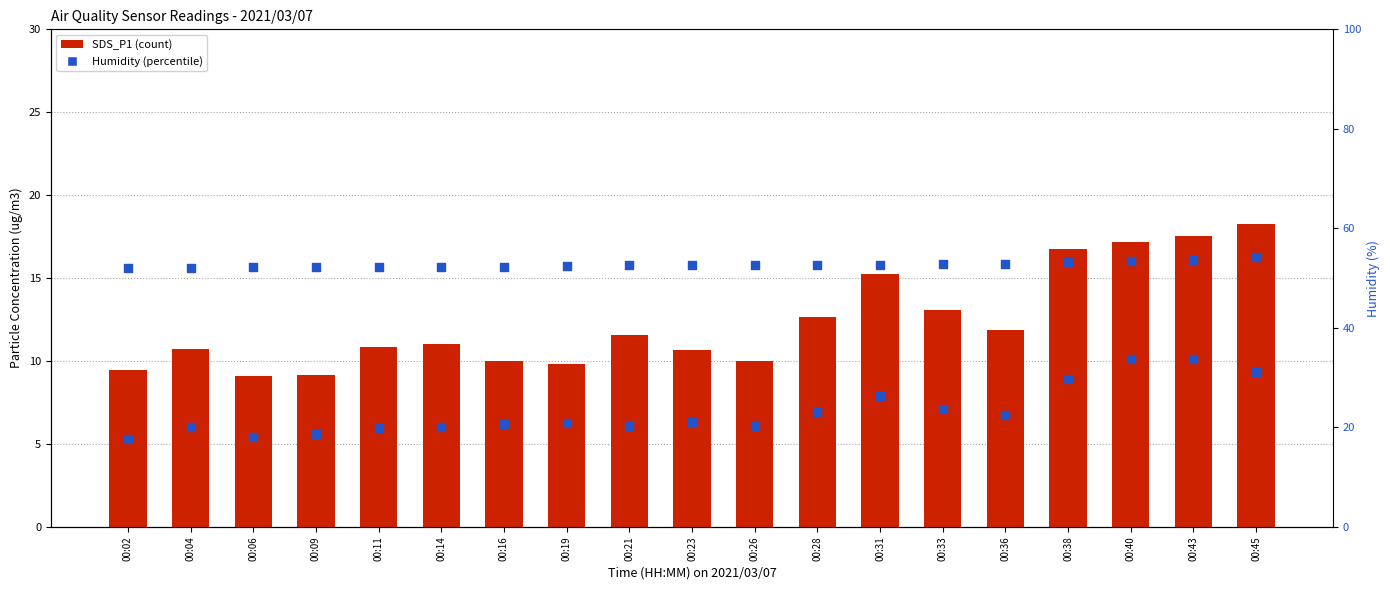

Which series has the largest total across all categories?

Humidity